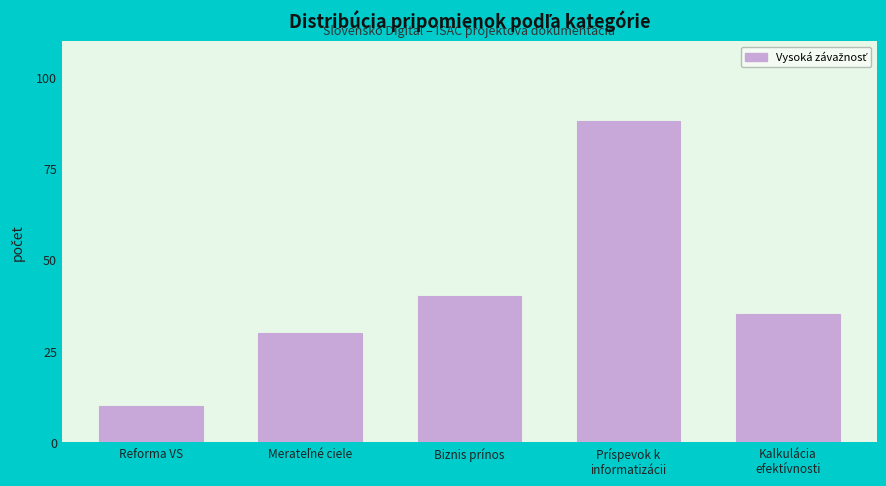

Reading left to right, transcribe all the data shown in this chart.

10	30	40	88	35